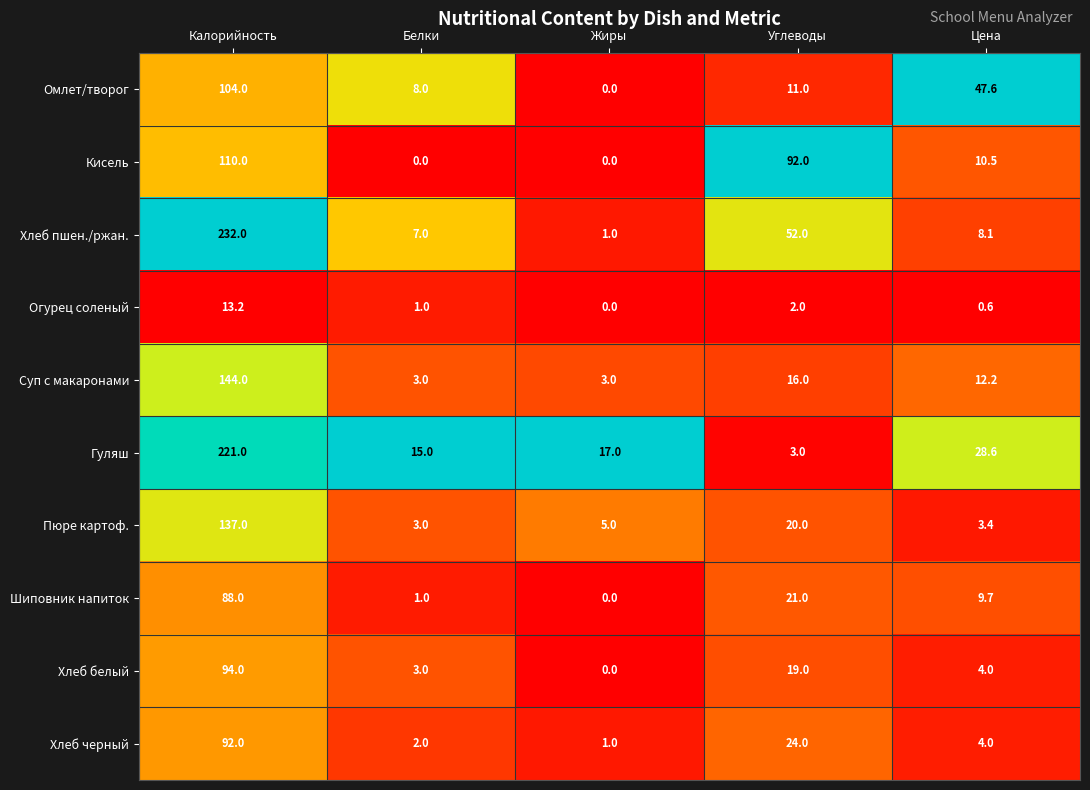

Which series has the largest range (max minus min)?

Хлеб пшен./ржан.